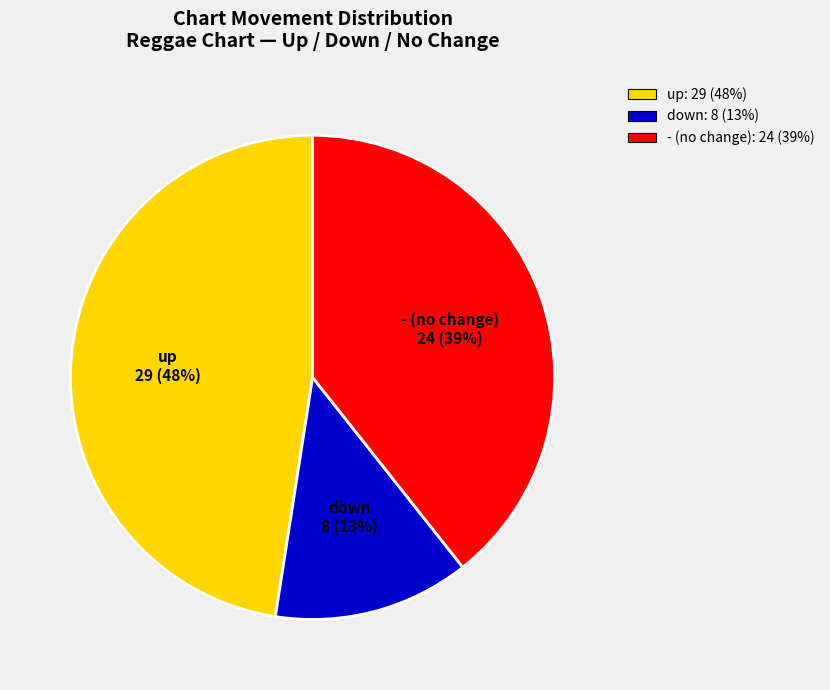

To the nearest percent, what is the combined percentage of up and down?

61%